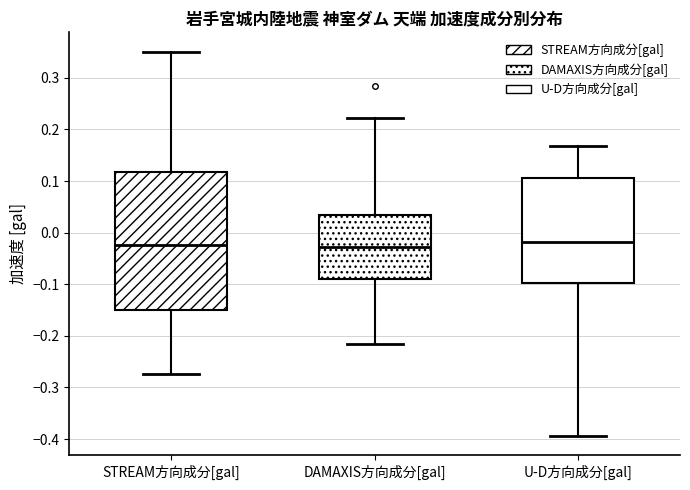

Reading left to right, read every box against the y-axis: the position of its median line, the range the box covers, and the ends of its whiskers. The values are not printed on the chart, so give them approximately, as read against the axis.

STREAM方向成分[gal]: median -0.02, box -0.15 to 0.12, whiskers -0.27 to 0.35
DAMAXIS方向成分[gal]: median -0.03, box -0.09 to 0.04, whiskers -0.21 to 0.22
U-D方向成分[gal]: median -0.02, box -0.10 to 0.11, whiskers -0.39 to 0.17